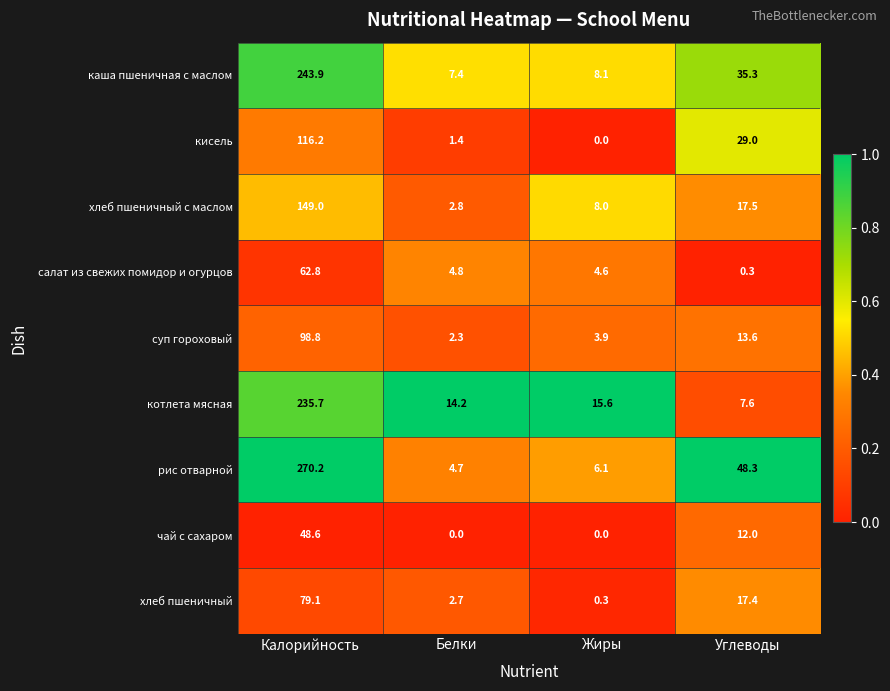

What is the maximum value for хлеб пшеничный с маслом?

149.0